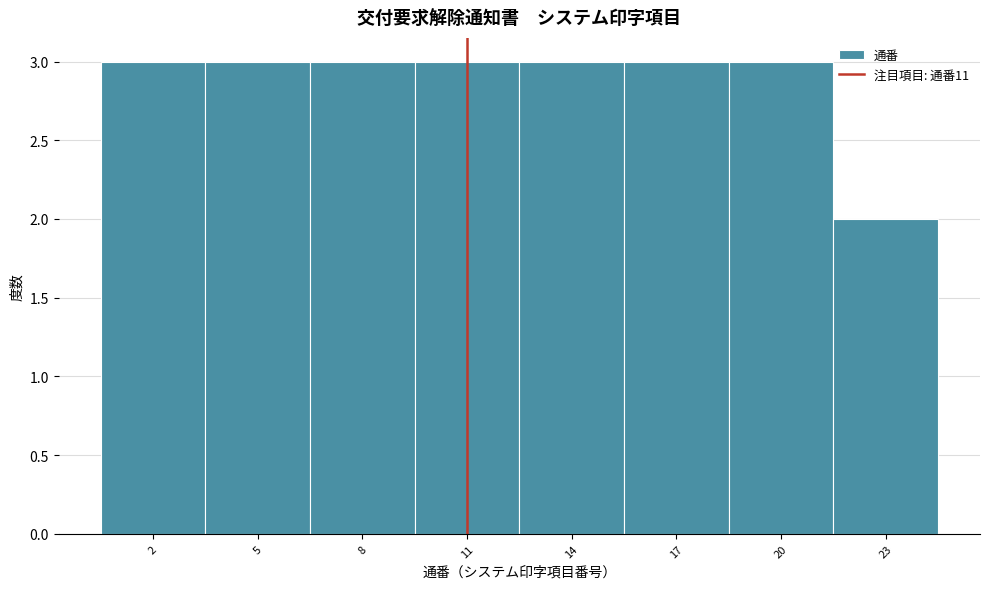

Reading left to right, list every bar in this chart as the range it spans on the x-axis followed by its height. The values are not printed on the chart, so give them approximately, as read against the axis.

0.5 to 3.5: 3
3.5 to 6.5: 3
6.5 to 9.5: 3
9.5 to 12.5: 3
12.5 to 15.5: 3
15.5 to 18.5: 3
18.5 to 21.5: 3
21.5 to 24.5: 2